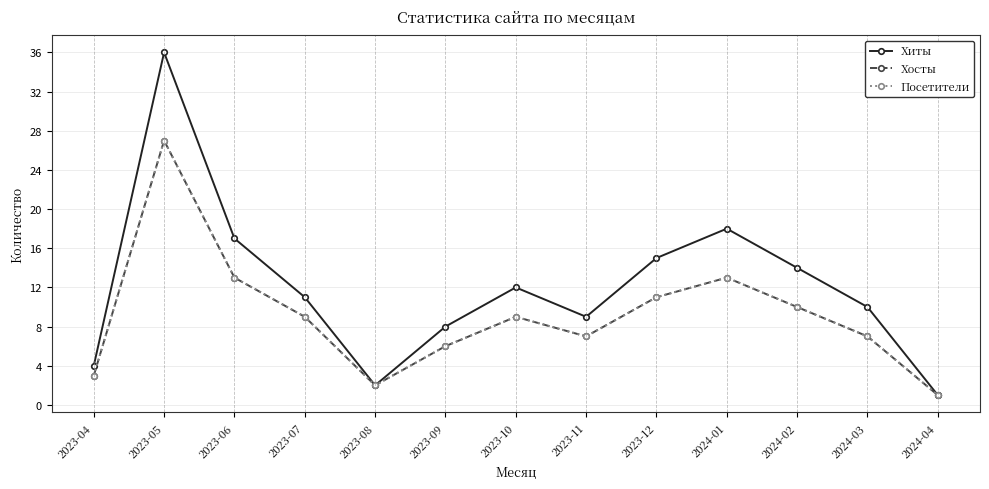

Reading right to left, what are all the values shown in this chart?

Хиты: 2024-04=1	2024-03=10	2024-02=14	2024-01=18	2023-12=15	2023-11=9	2023-10=12	2023-09=8	2023-08=2	2023-07=11	2023-06=17	2023-05=36	2023-04=4
Хосты: 2024-04=1	2024-03=7	2024-02=10	2024-01=13	2023-12=11	2023-11=7	2023-10=9	2023-09=6	2023-08=2	2023-07=9	2023-06=13	2023-05=27	2023-04=3
Посетители: 2024-04=1	2024-03=7	2024-02=10	2024-01=13	2023-12=11	2023-11=7	2023-10=9	2023-09=6	2023-08=2	2023-07=9	2023-06=13	2023-05=27	2023-04=3